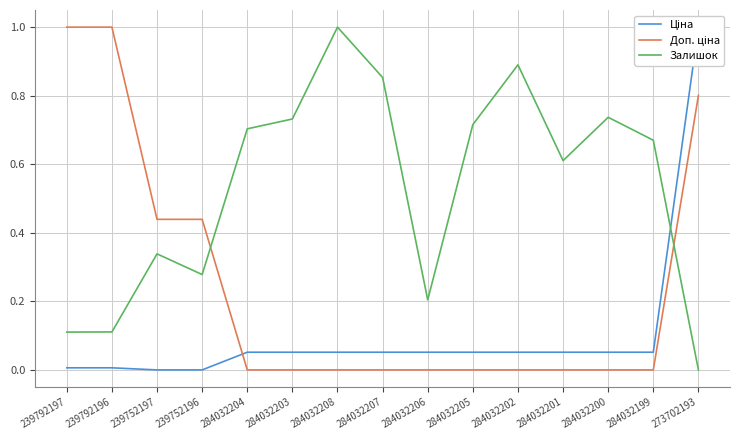

How many lines are shown in the chart?

3